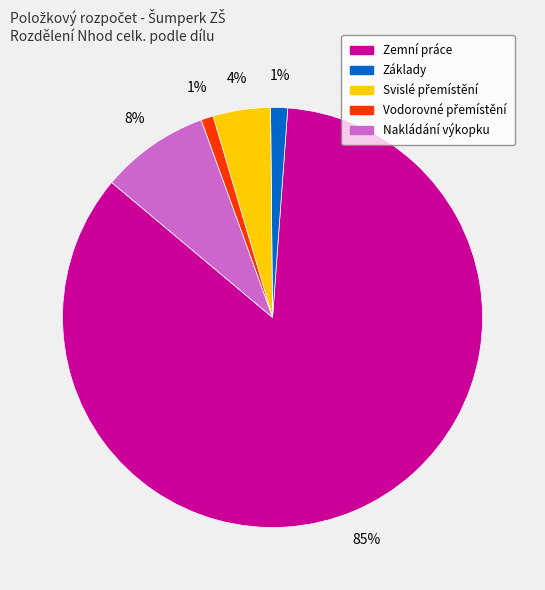

What percentage is the Základy slice, to the nearest percent?

1%